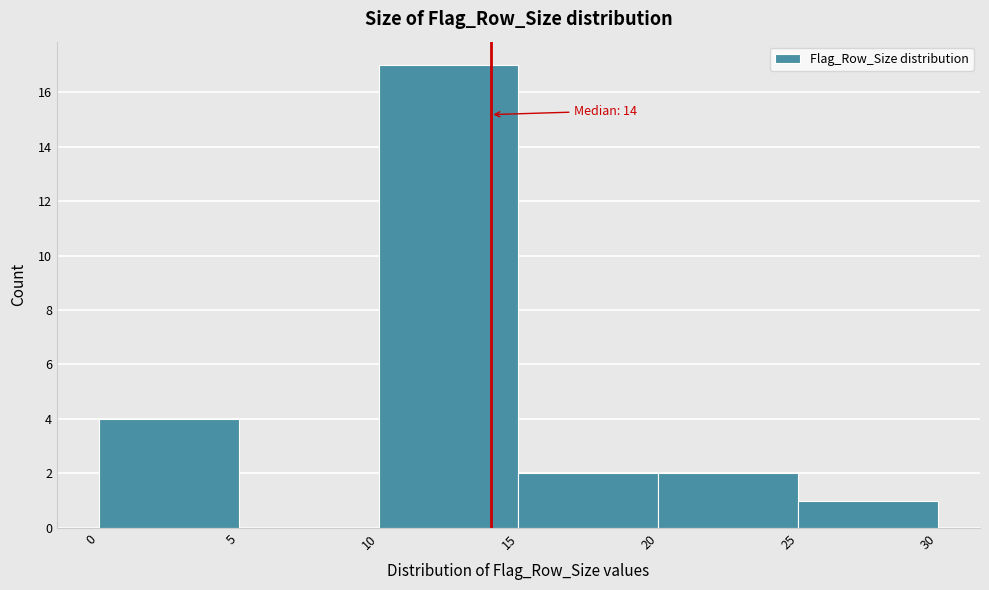

Over which range of the x-axis is the bar tallest?

10 to 15